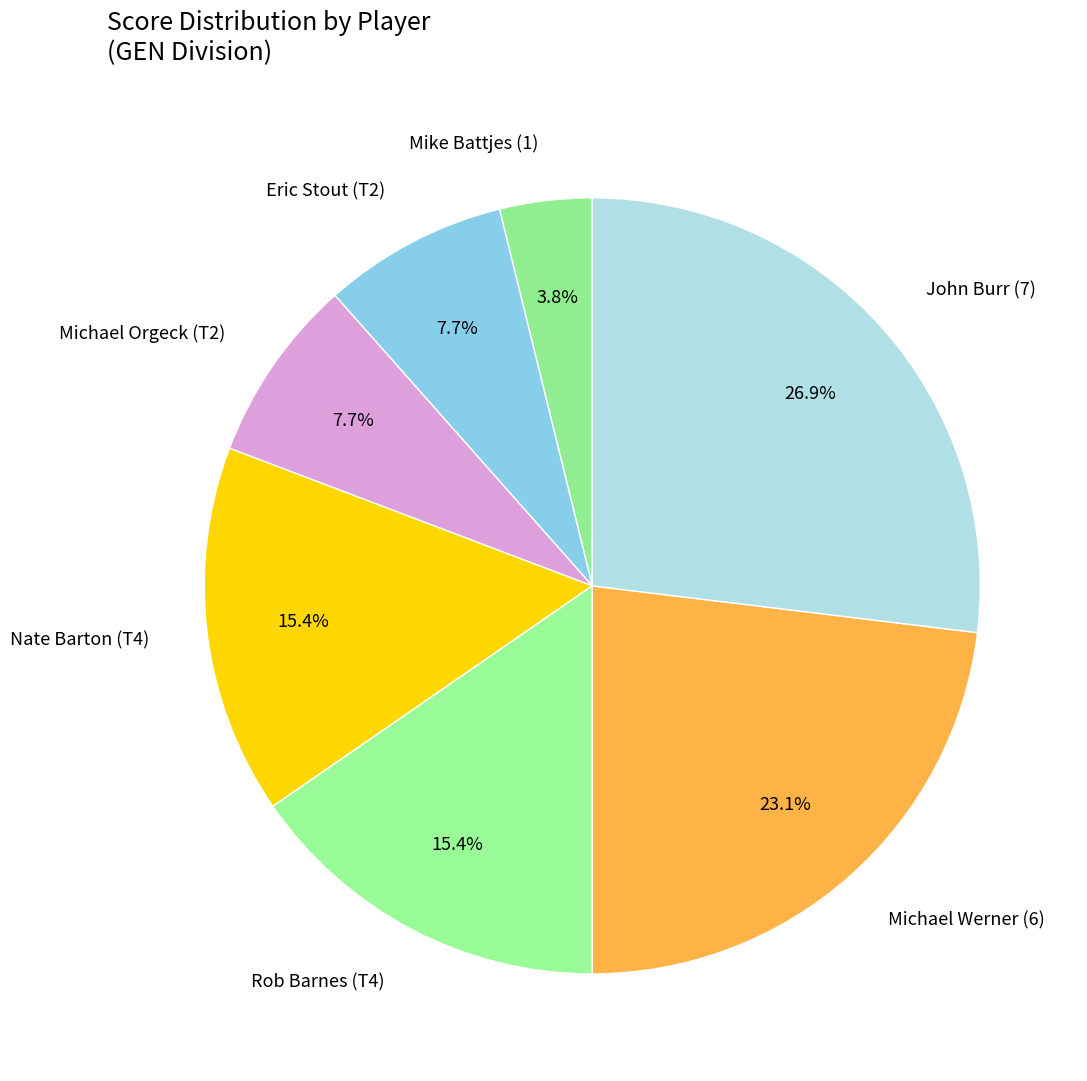

How many slices are in this pie chart?

7